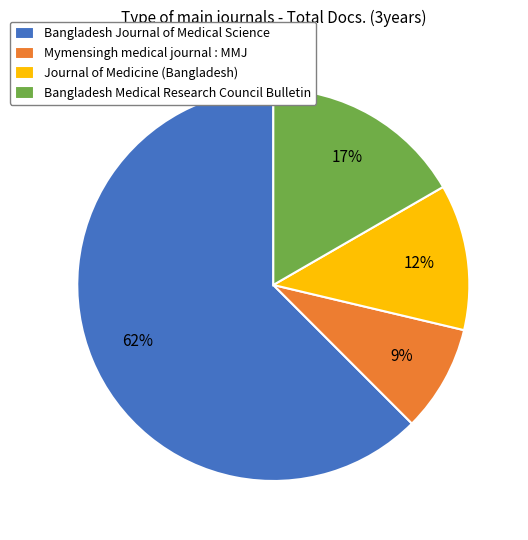

Rank the categories by value from lowest to highest.

Mymensingh medical journal : MMJ, Journal of Medicine (Bangladesh), Bangladesh Medical Research Council Bulletin, Bangladesh Journal of Medical Science